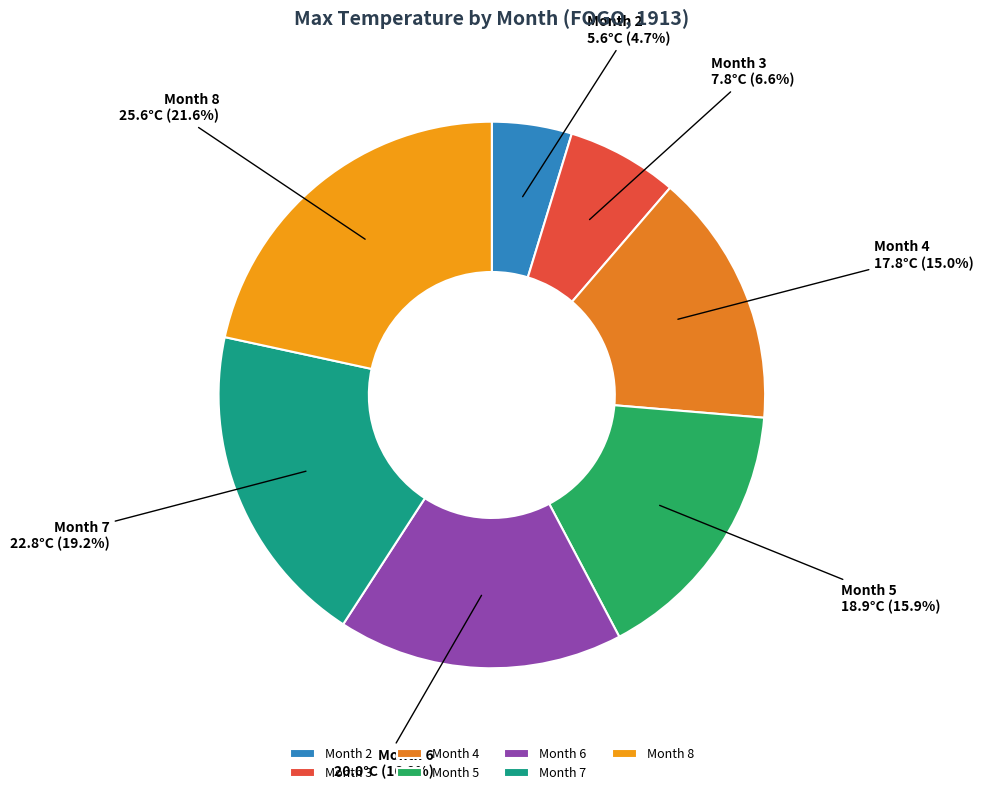

Rank the categories by value from lowest to highest.

Month 2, Month 3, Month 4, Month 5, Month 6, Month 7, Month 8